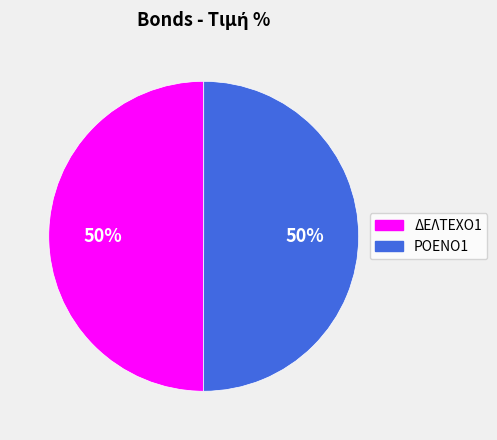

The ΔΕΛΤΕΧΟ1 slice represents 38% of the pie. True or false?

False